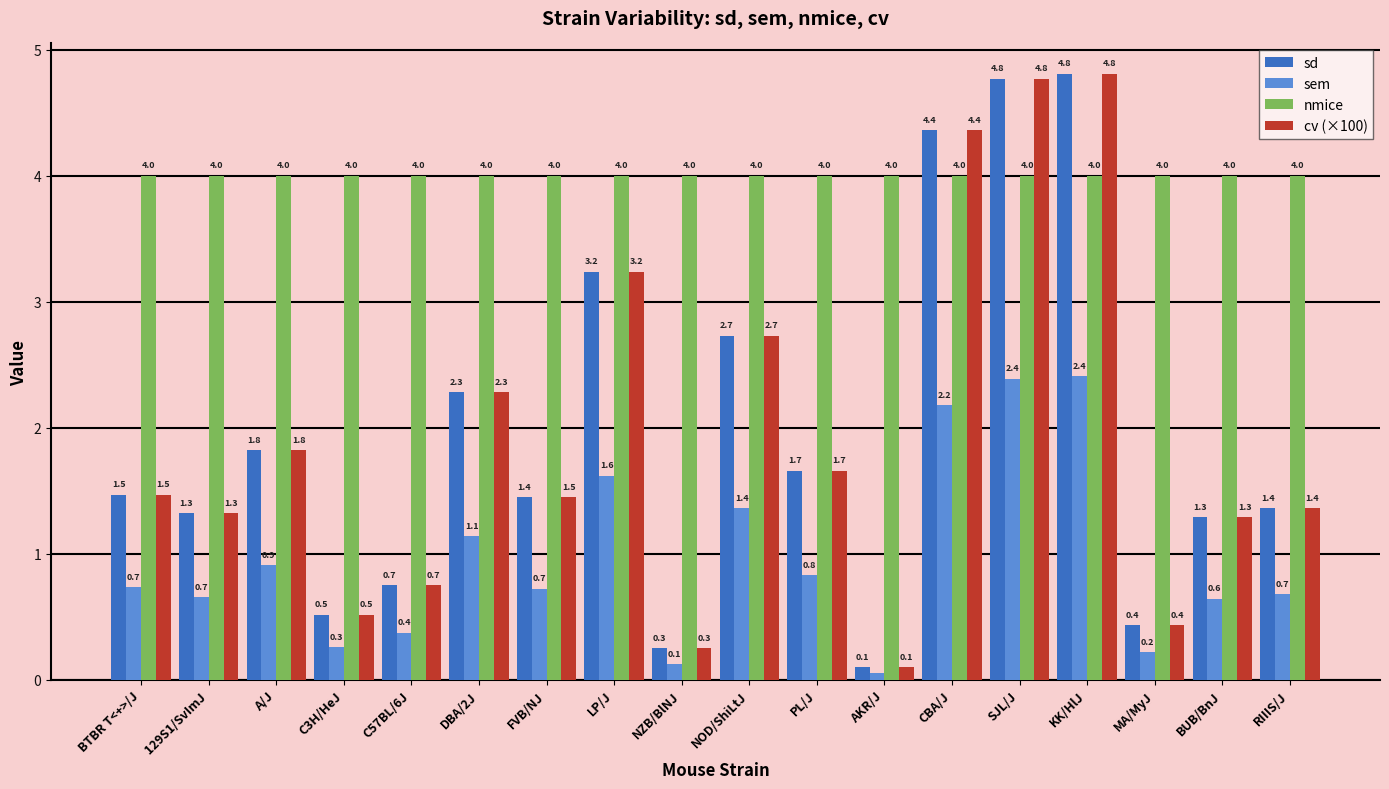

What is the difference between the highest and lowest values at BUB/BnJ?

3.4